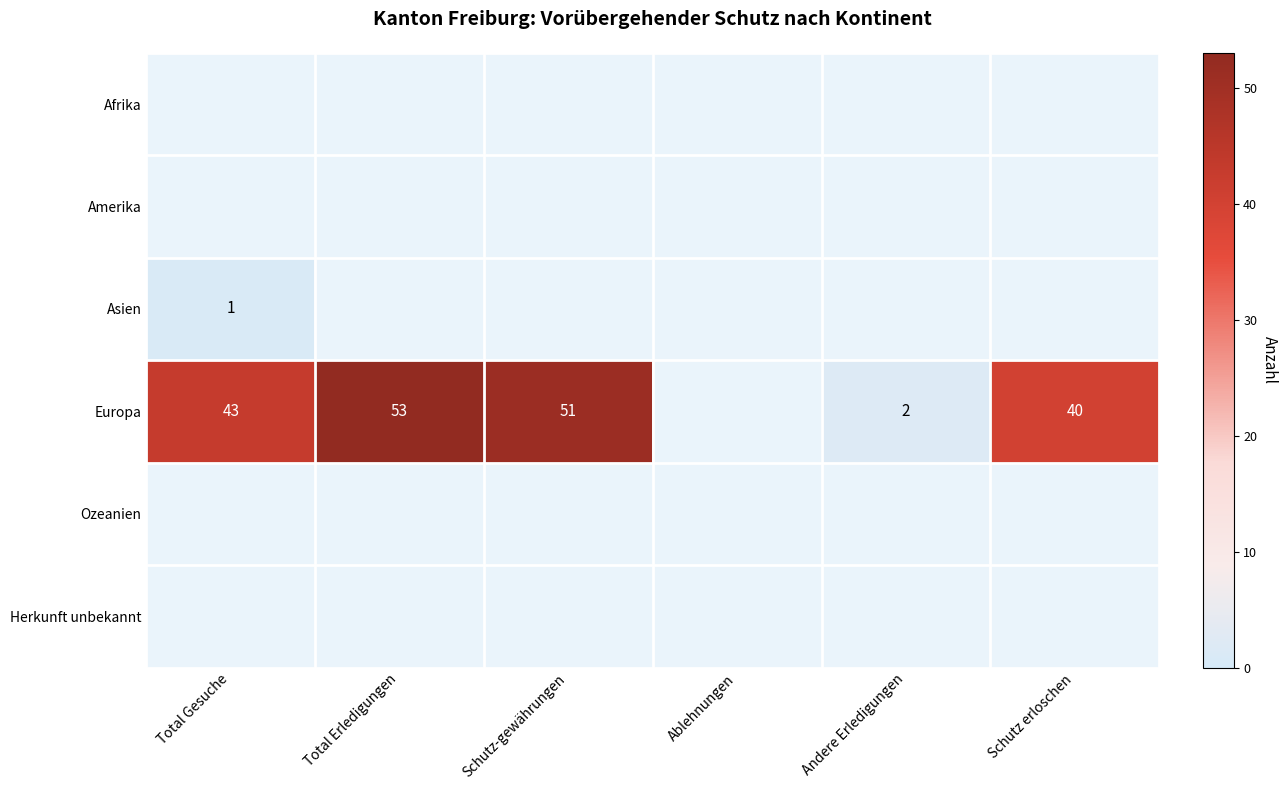

True or false: Europa has a value of 85 at Schutz-gewährungen.

False